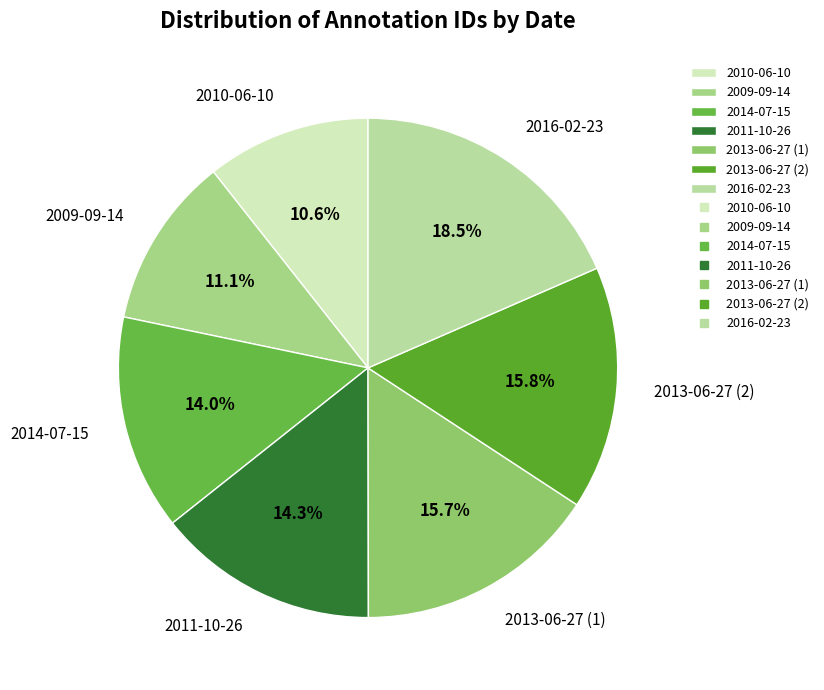

Which slice is the largest?

2016-02-23